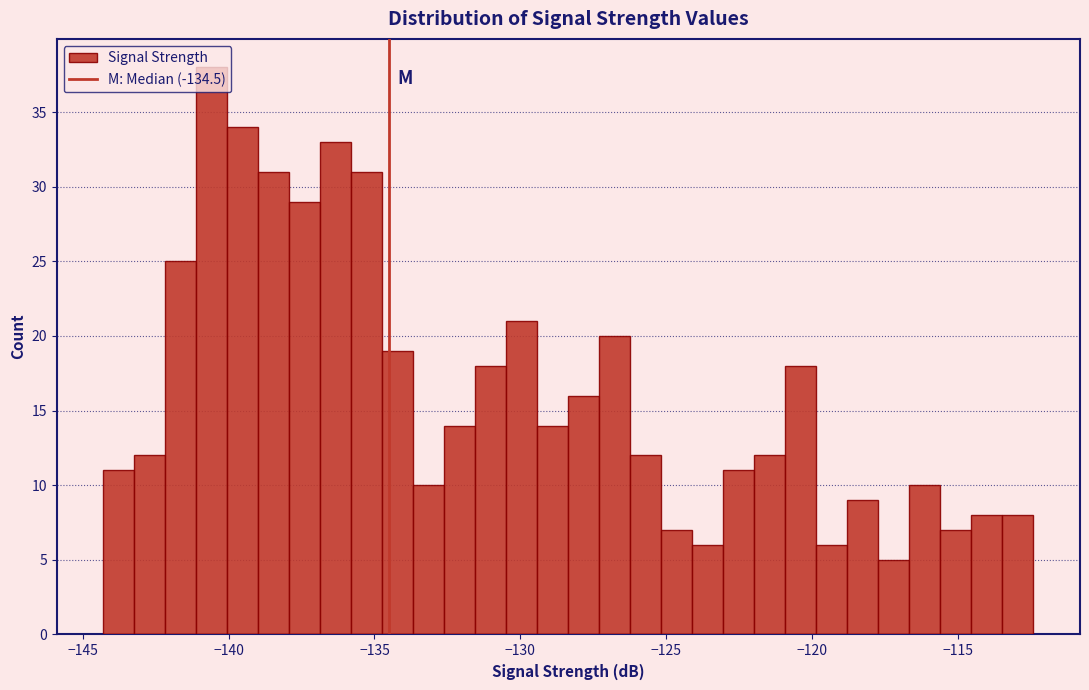

Read against the x-axis, roughly where is the centre of the tallest bar?

-140.5